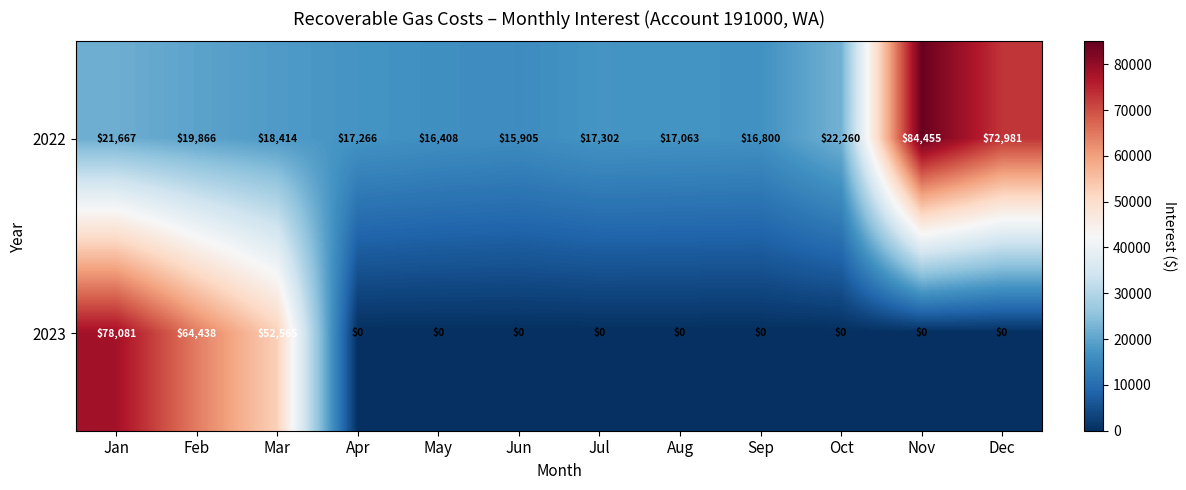

What is the sum of all 2023 values?

195084